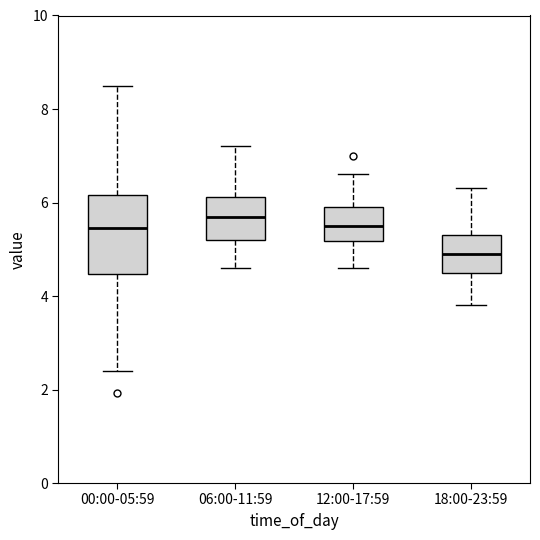

Which box's median line is the lowest?

18:00-23:59